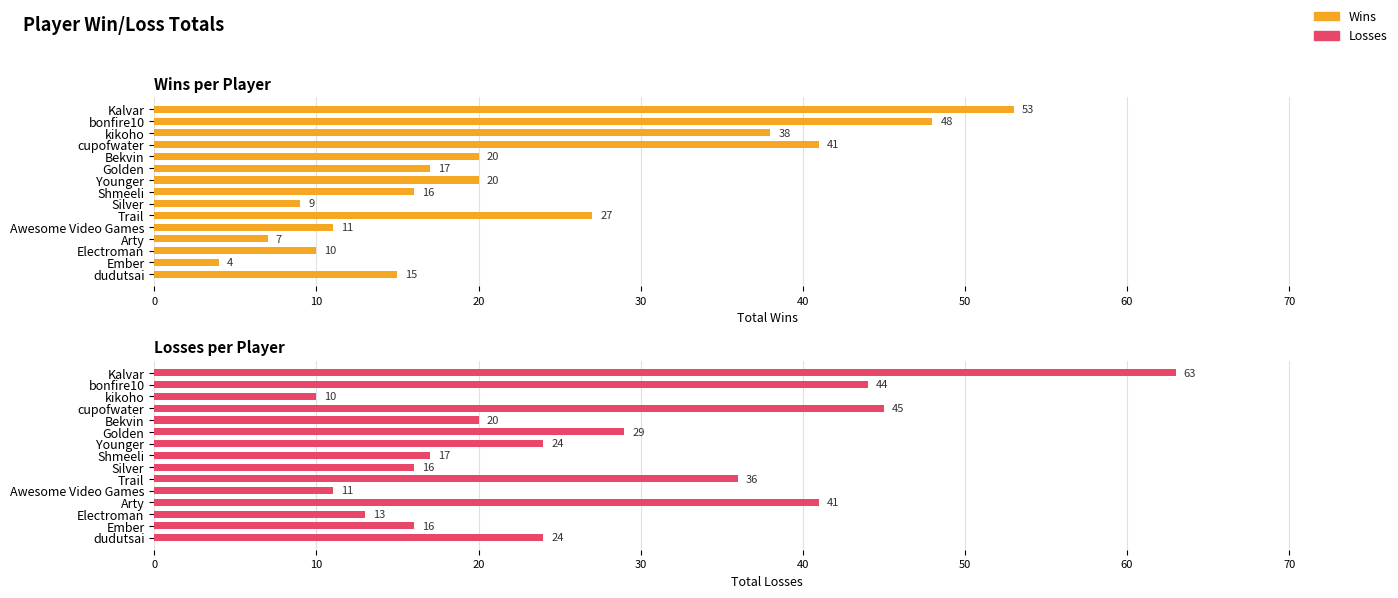

What is the greatest value displayed?

63